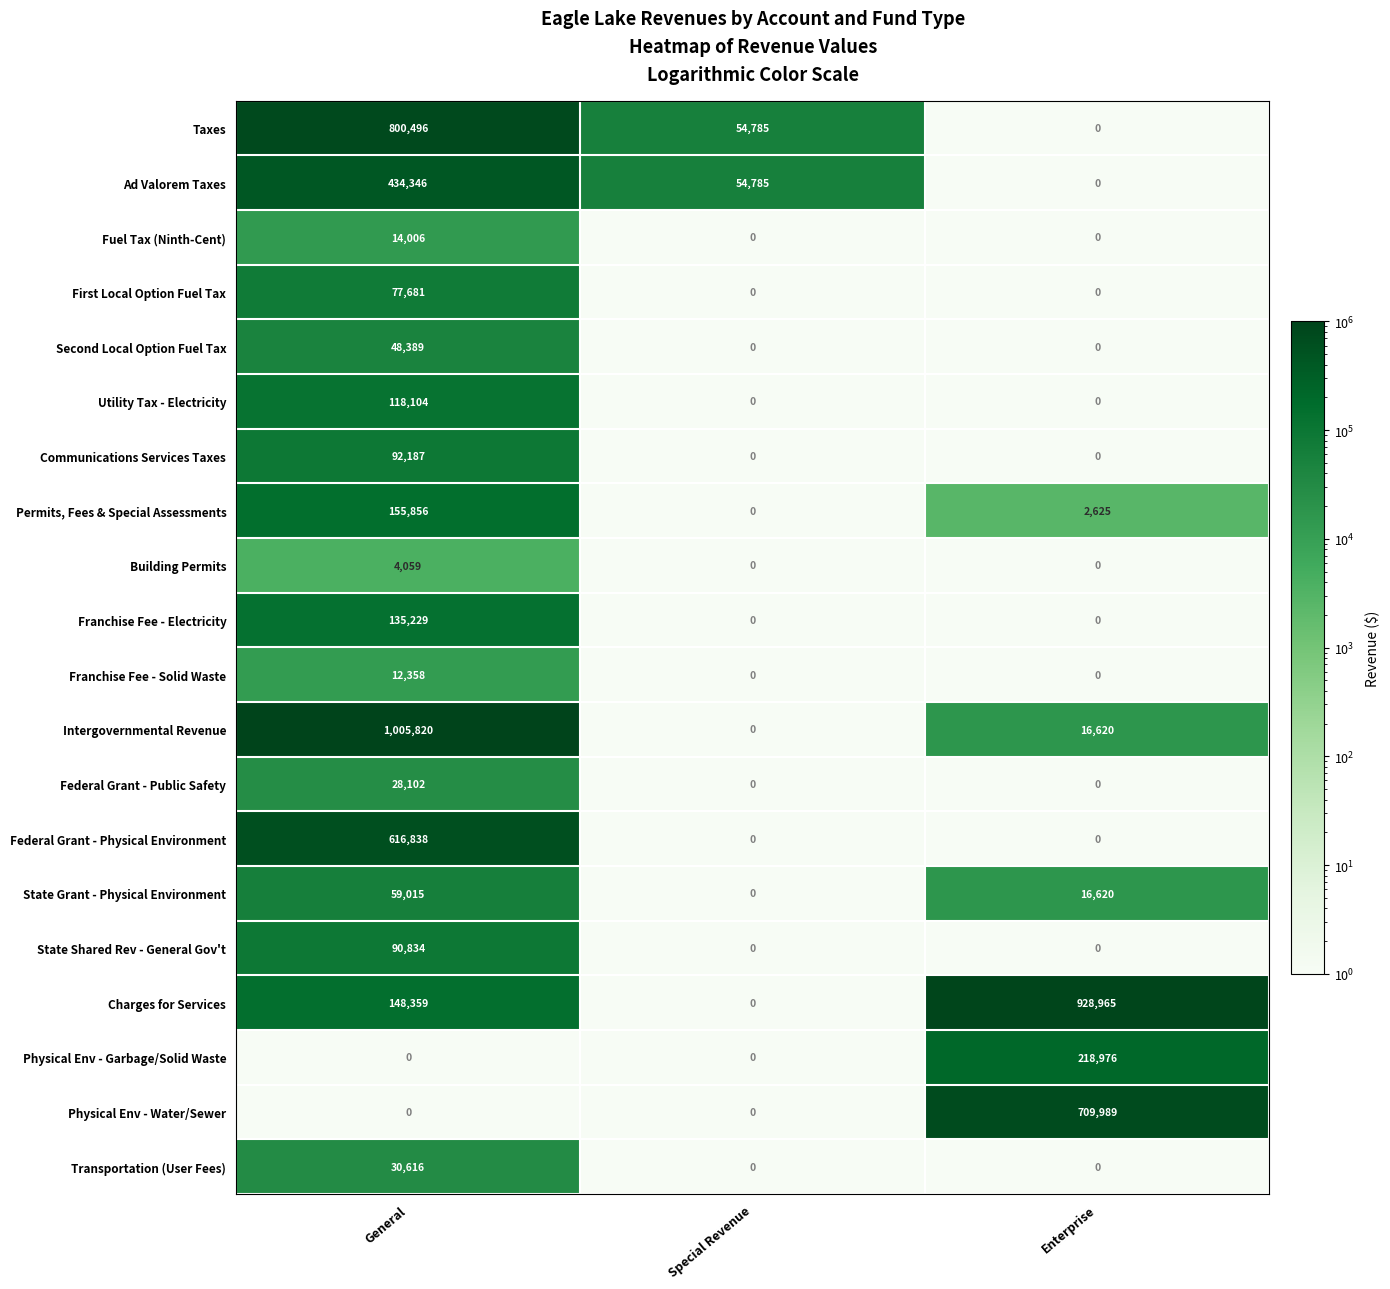

Count the Franchise Fee - Solid Waste values in the range 0 to 12358.

3